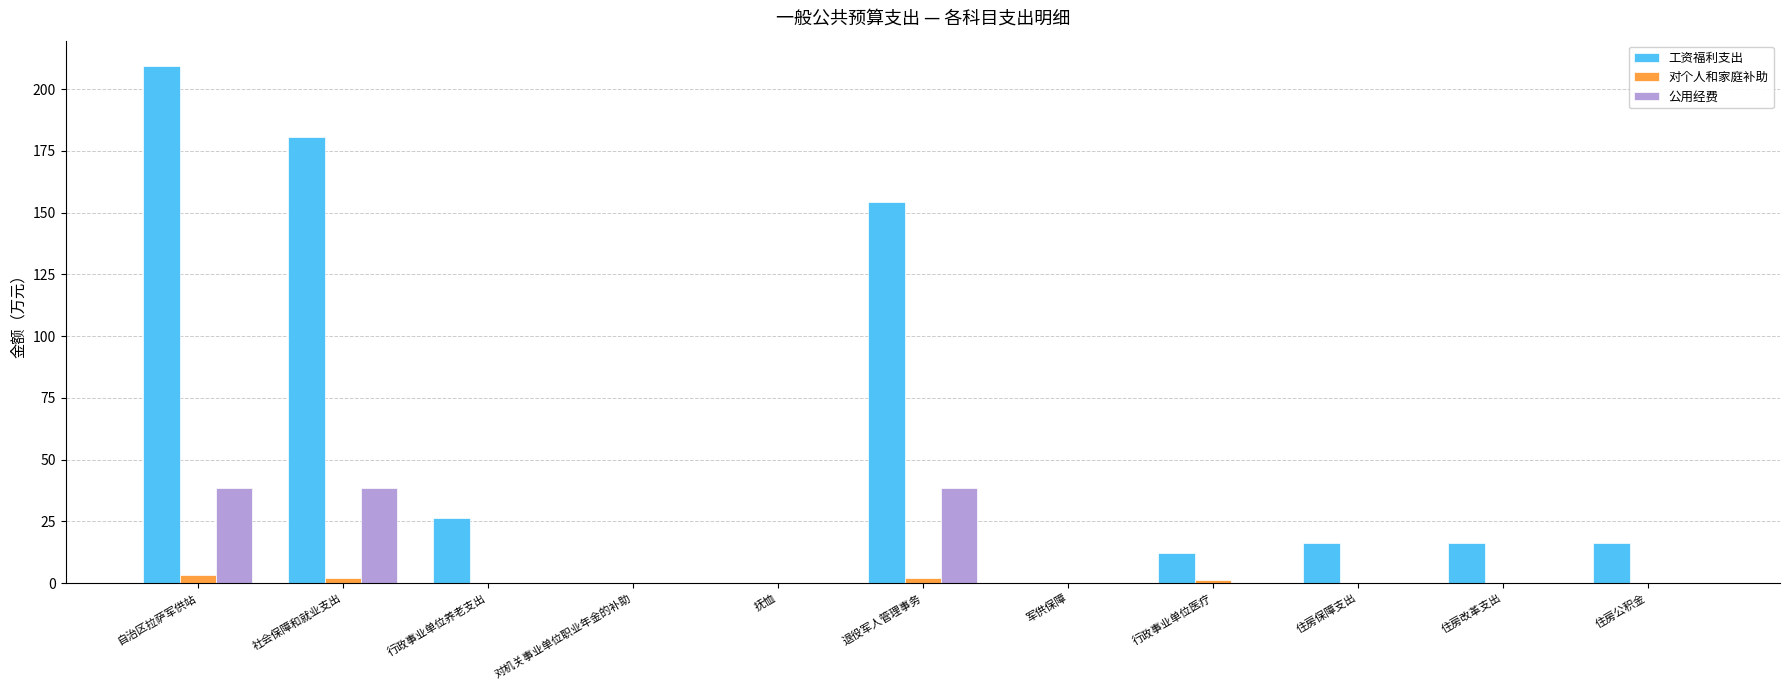

Which series changed the most between 行政事业单位养老支出 and 军供保障?

工资福利支出